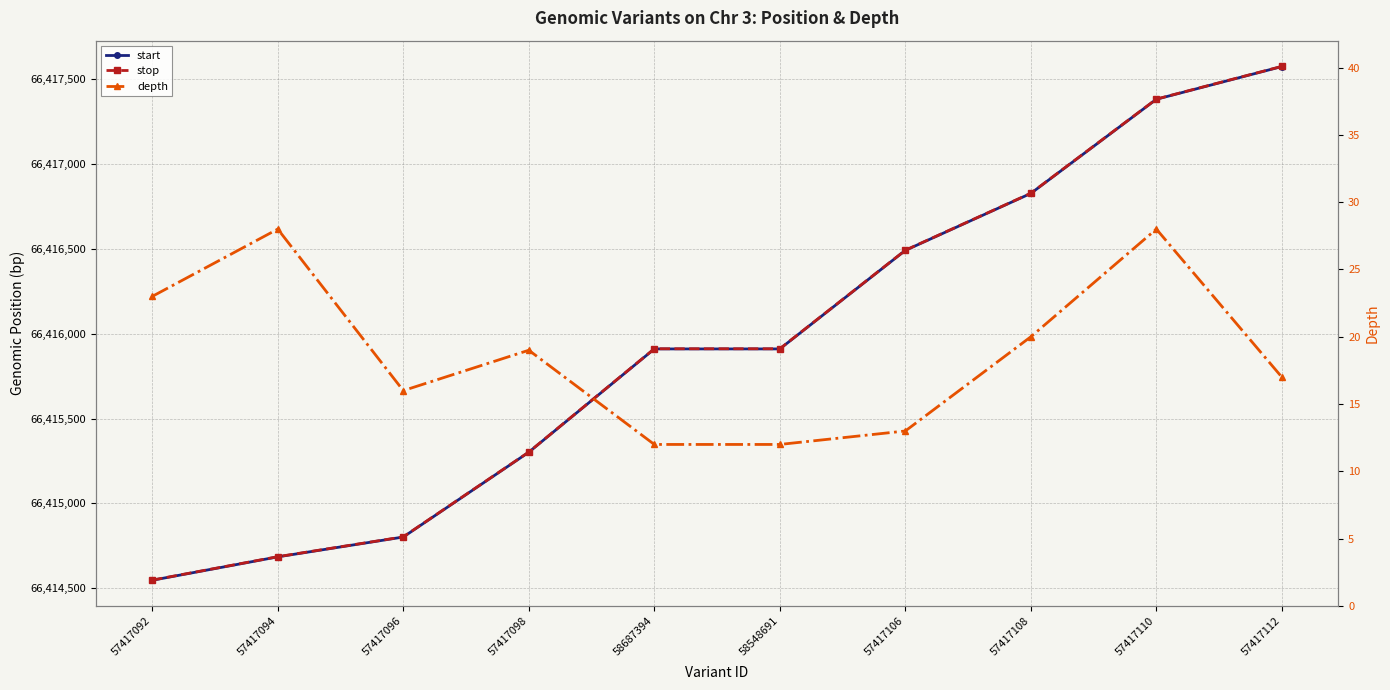

Reading left to right, what are all the values shown in this chart?

start: 66414547	66414685	66414802	66415302	66415911	66415911	66416492	66416828	66417383	66417576
stop: 66414548	66414686	66414803	66415303	66415912	66415912	66416493	66416829	66417384	66417577
depth: 23	28	16	19	12	12	13	20	28	17